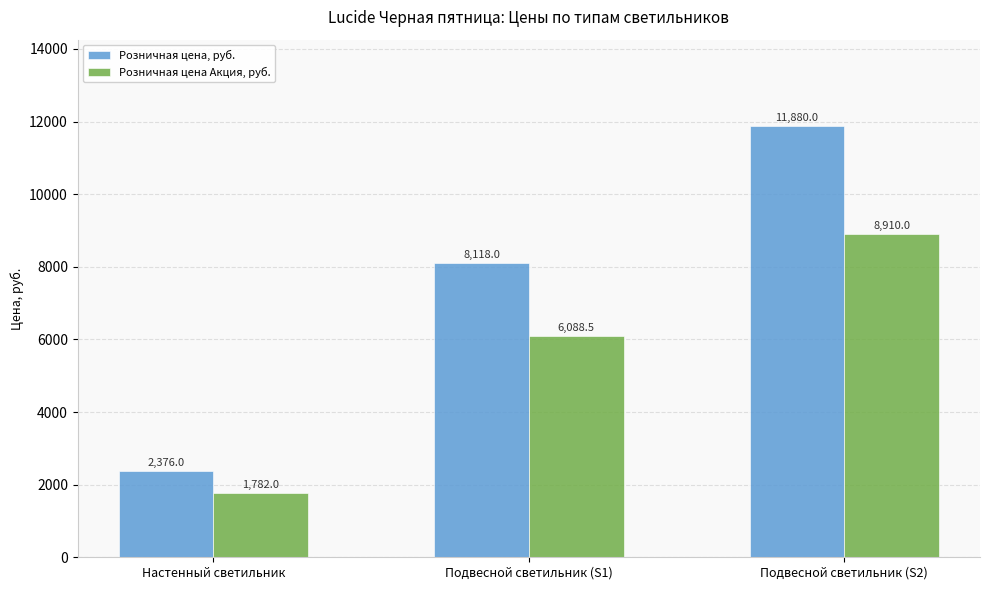

At how many categories does at least one series exceed 5728?

2